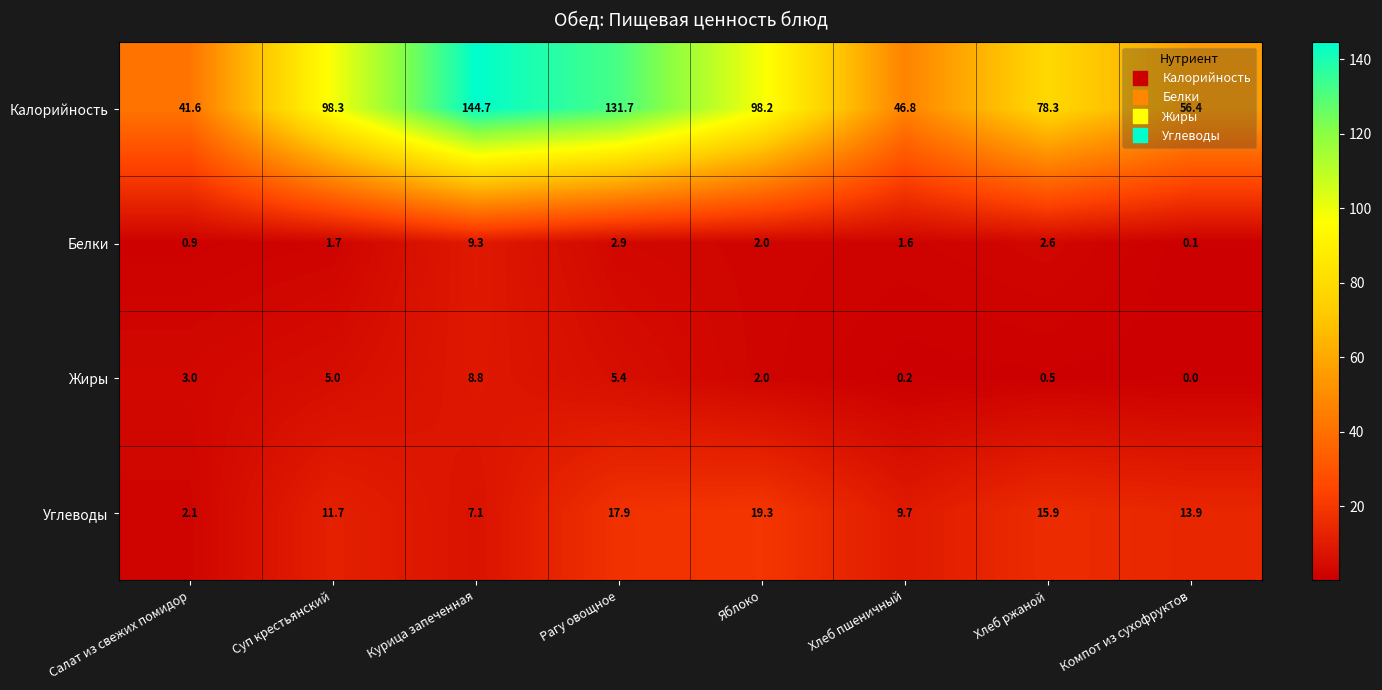

What is the spread (max minus min) of values at Хлеб ржаной?

77.8